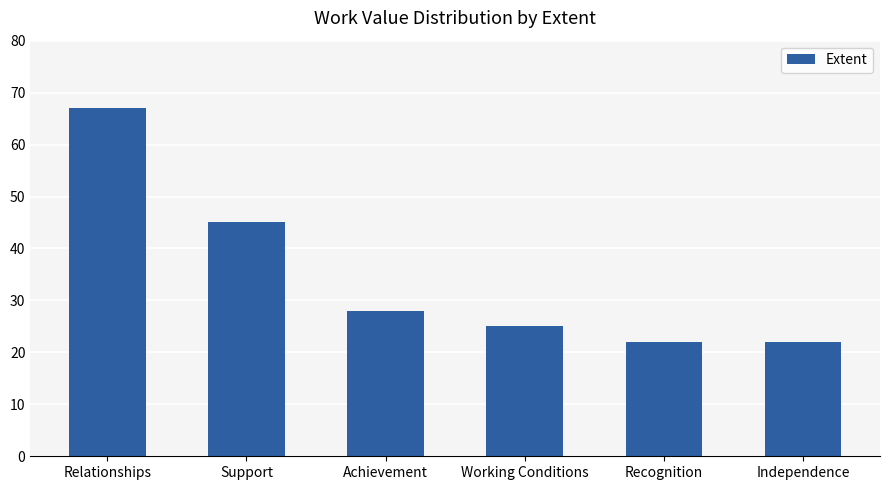

What is the greatest value displayed?

67